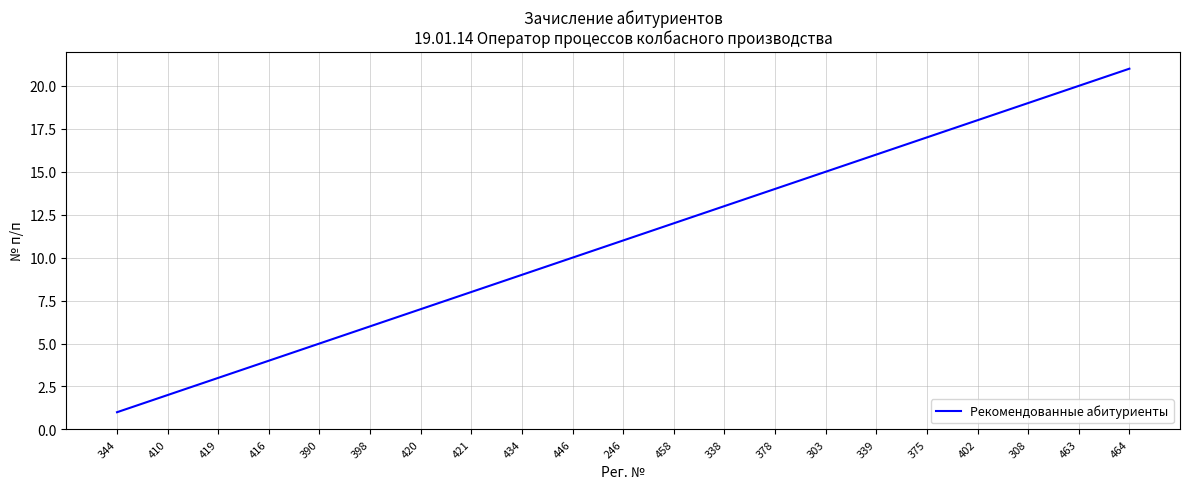

Which has a higher value, 416 or 303?

303